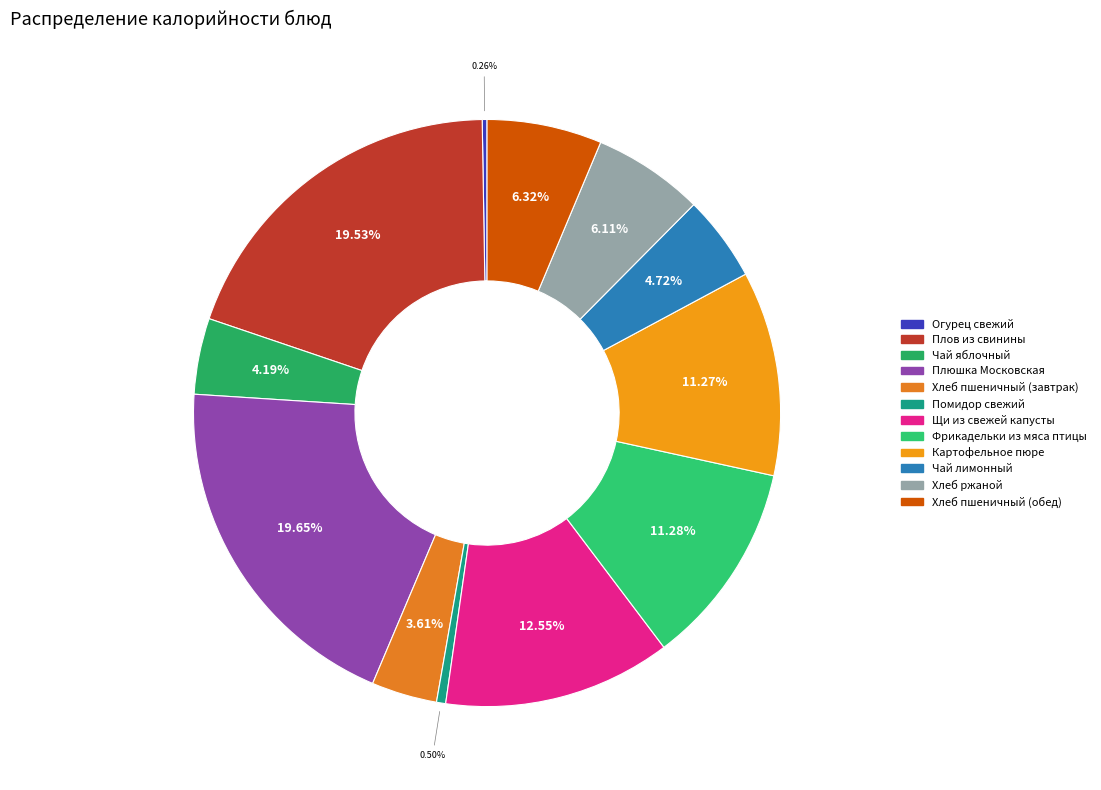

What percentage is the Хлеб пшеничный (обед) slice, to the nearest percent?

6%